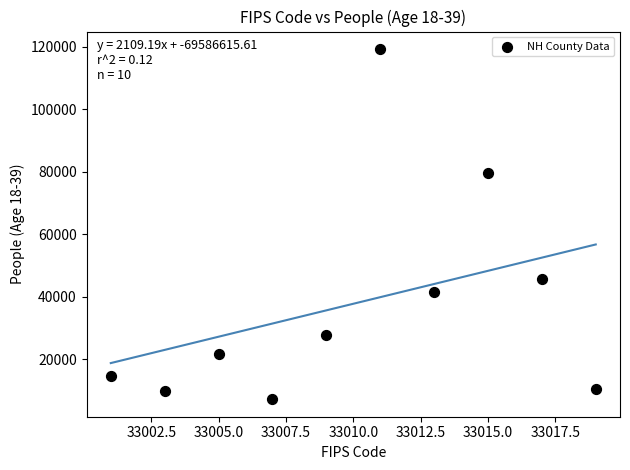

What Y value in the scatter plot is closest to 63265?

79498